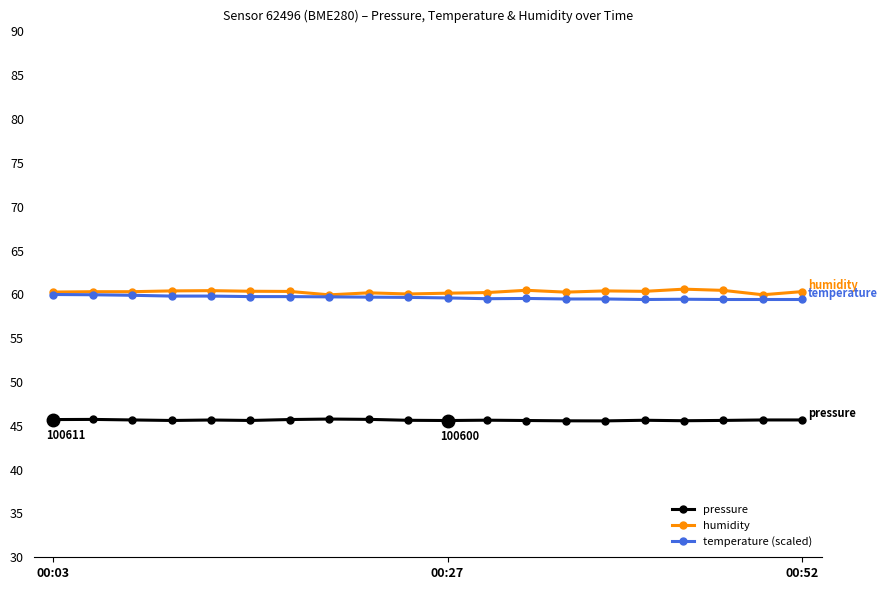

What is the value of the temperature (scaled) point at the 10th from the left?

59.7